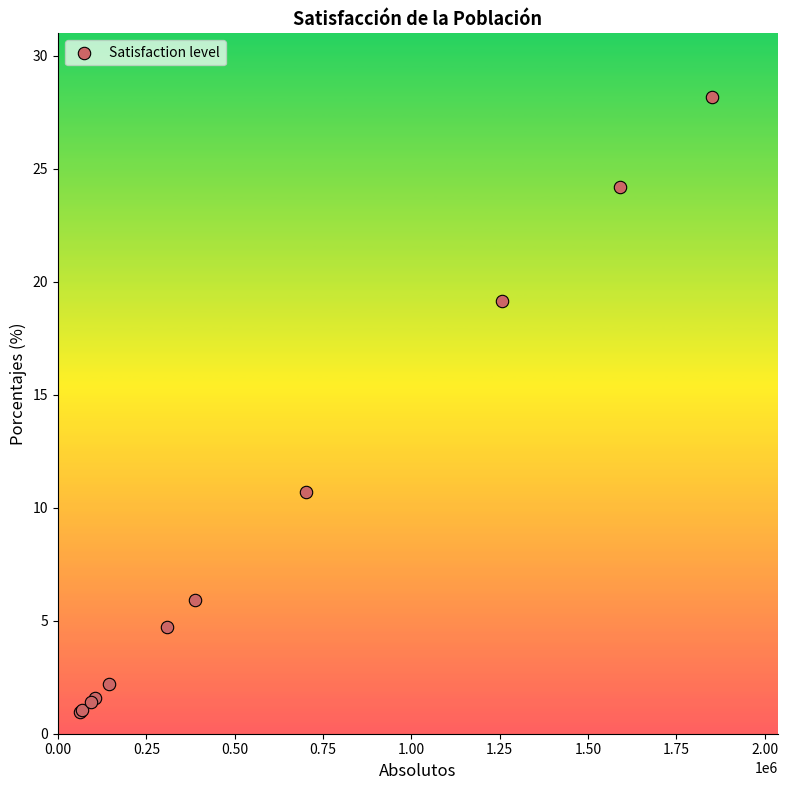

What Y value in the scatter plot is closest to 14?

10.7